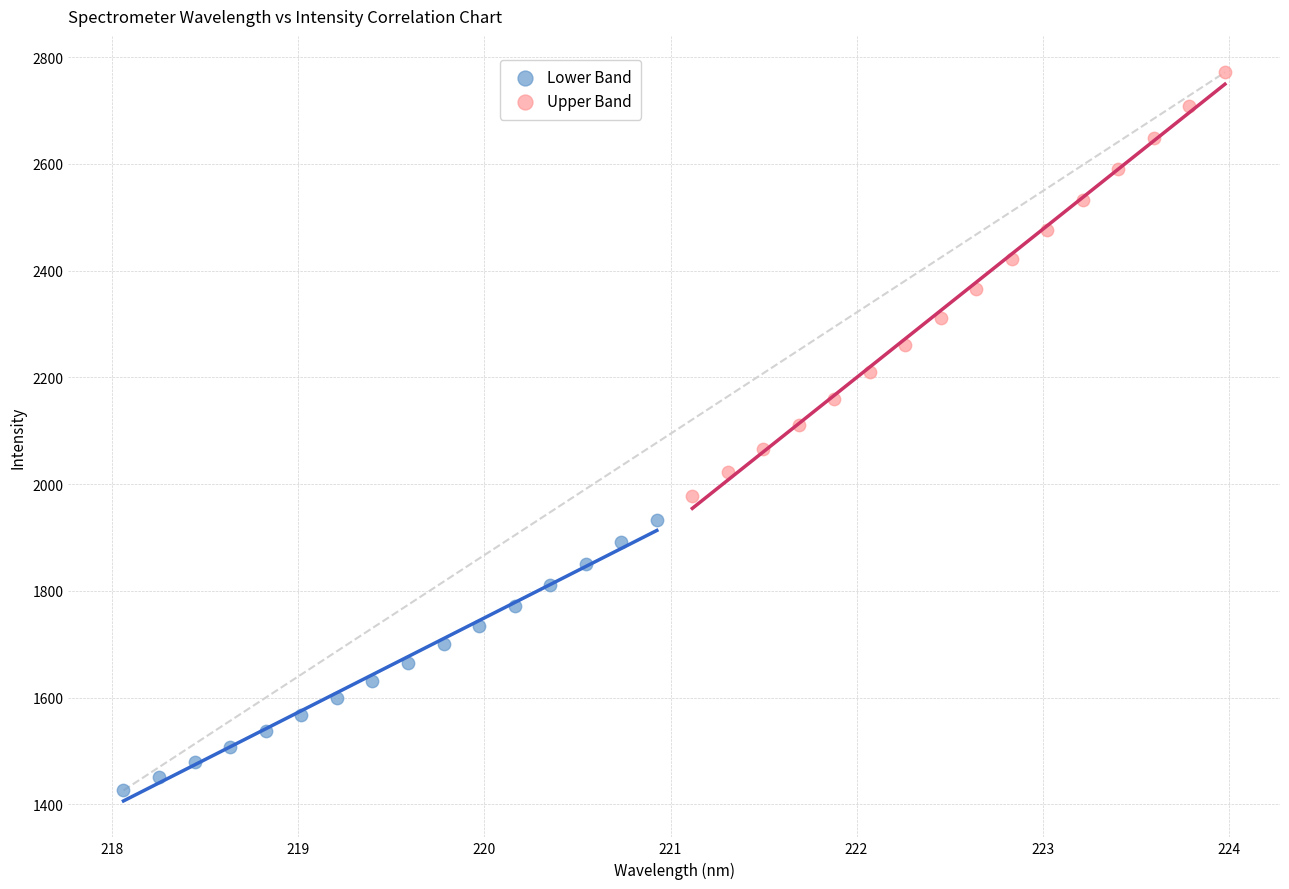

What are all the series names shown in the legend?

Lower Band, Upper Band